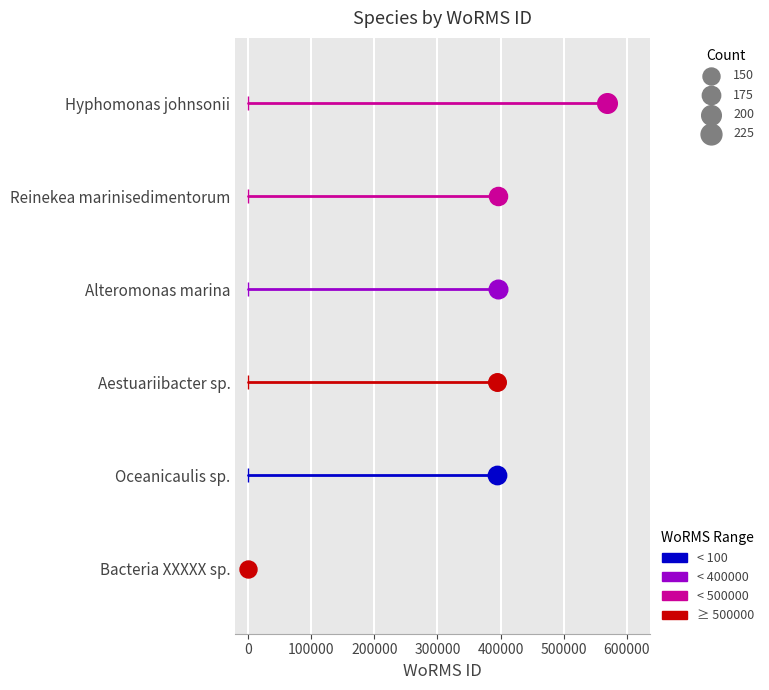

Is the value of Bacteria XXXXX sp. at 0 greater than the value of Oceanicaulis sp. at 0?

No